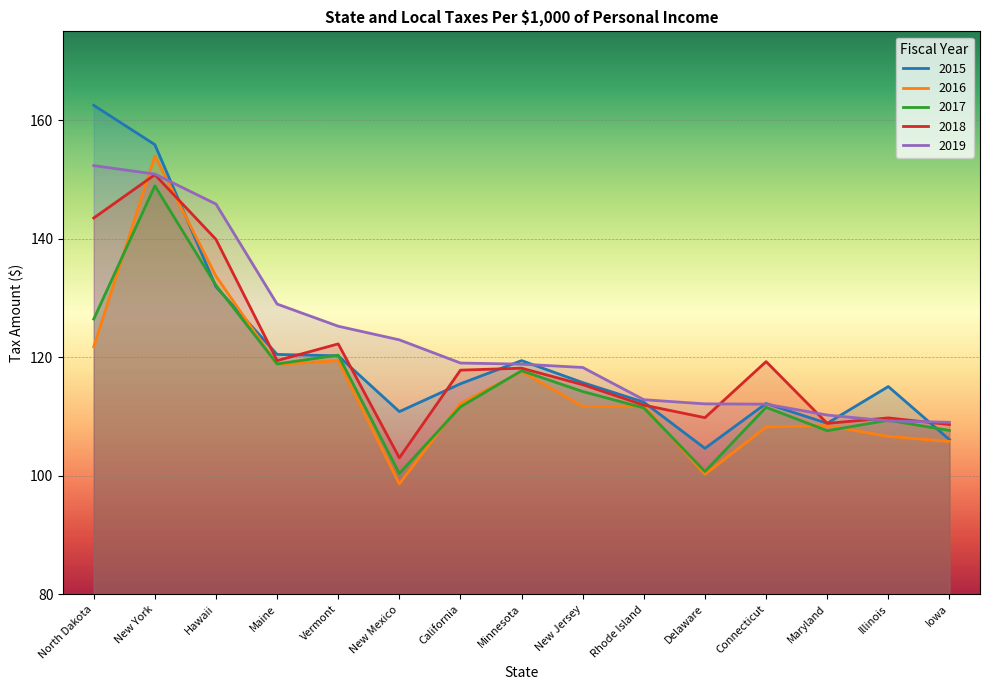

What is the spread (max minus min) of values at New Jersey?

6.6